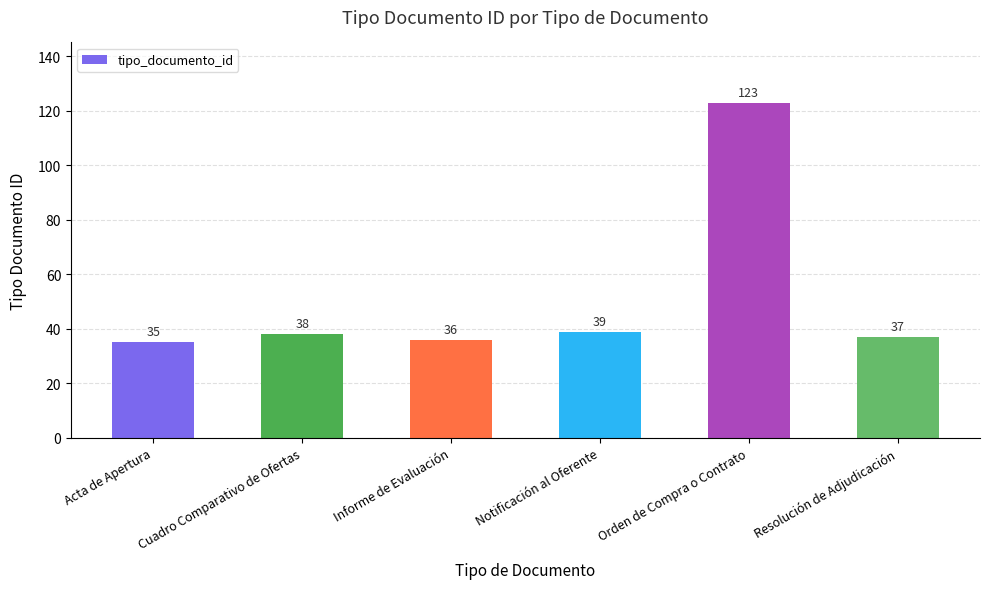

How many distinct data groups are displayed?

1